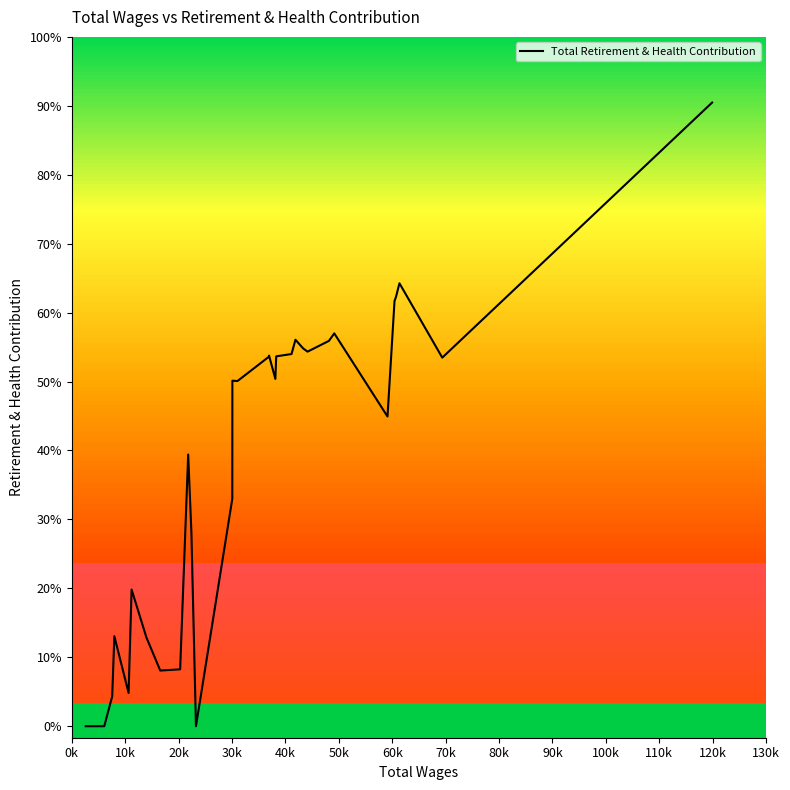

Is this an area chart (filled region under the line)?

No